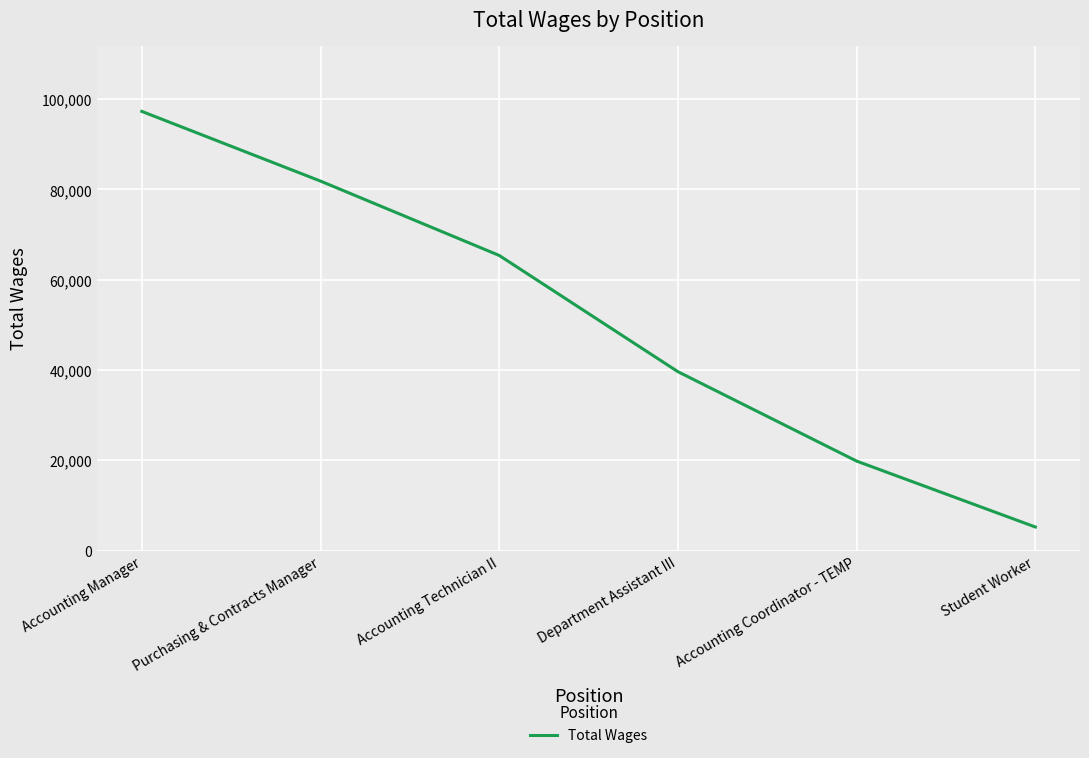

At which category does the chart reach its peak across all series?

Accounting Manager